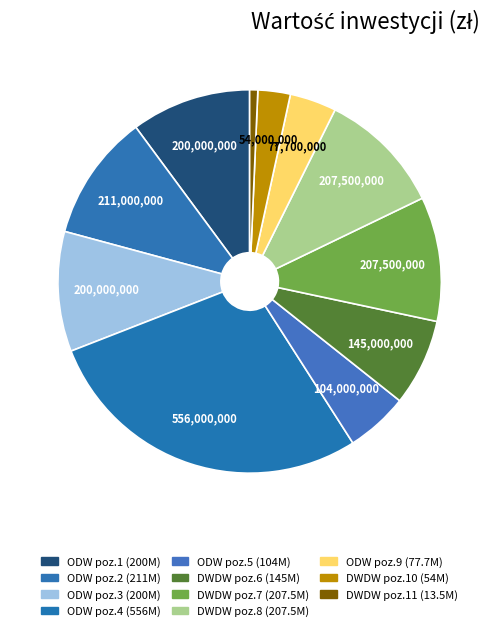

Count the number of slices in the pie.

11